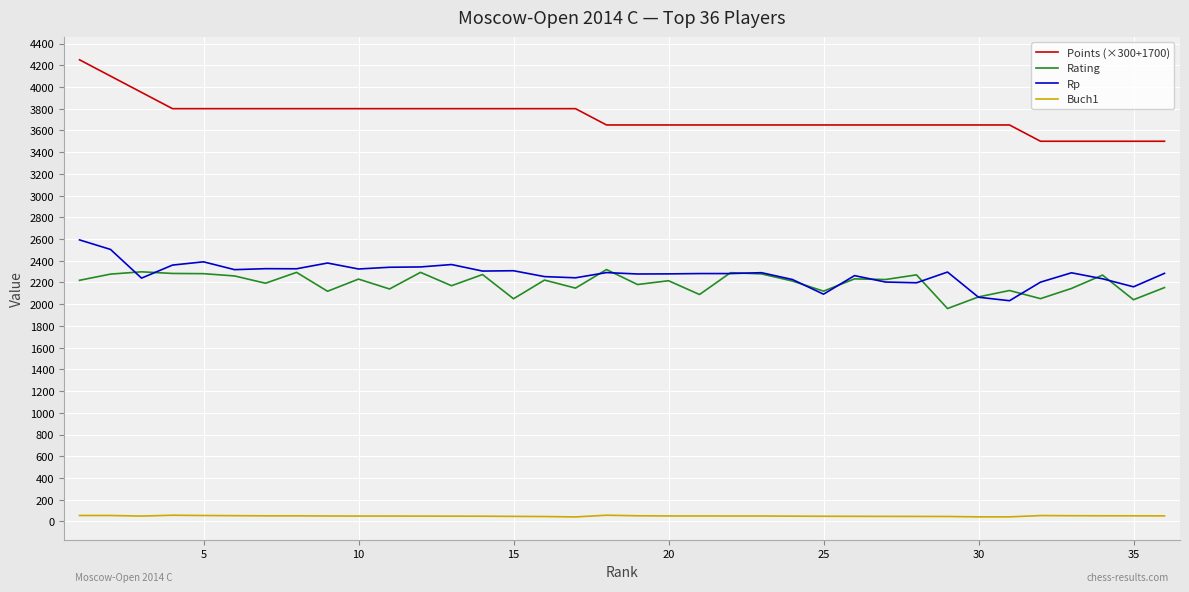

How many lines are shown in the chart?

4